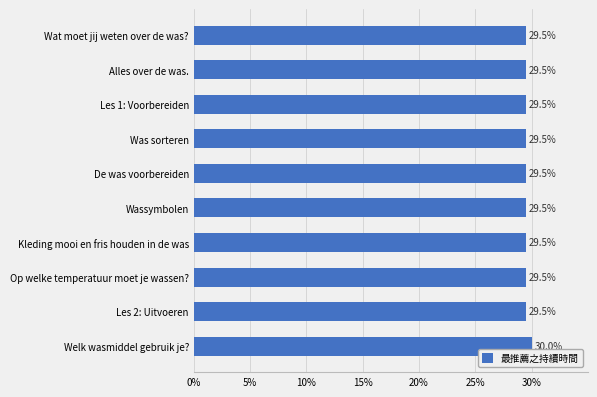

How many bars are there in total?

10